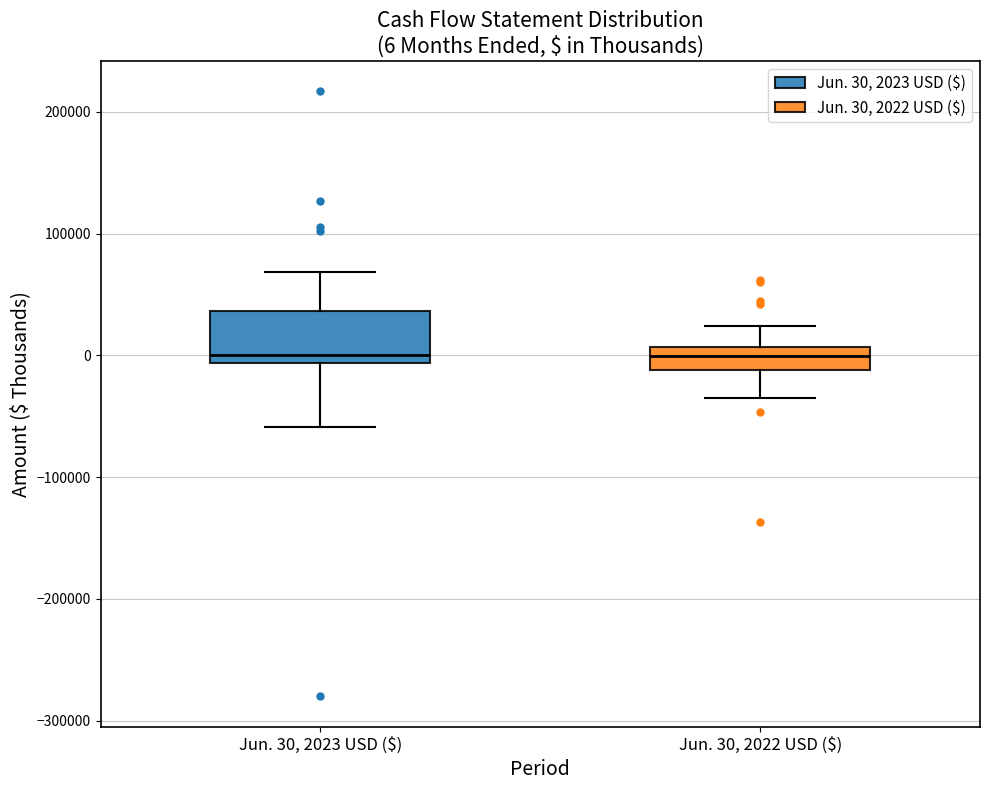

Comparing the boxes themselves (not the whiskers), which one is the tallest?

Jun. 30, 2023 USD ($)